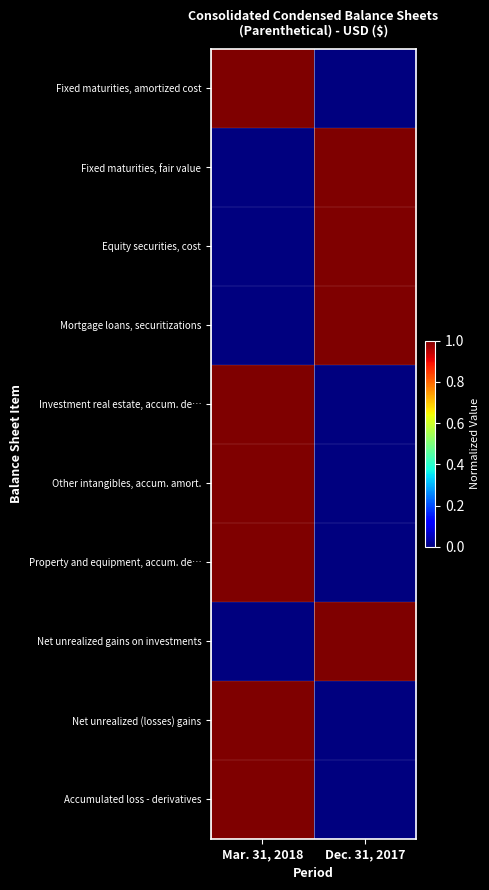

What is the total value across all series at Dec. 31, 2017?

4